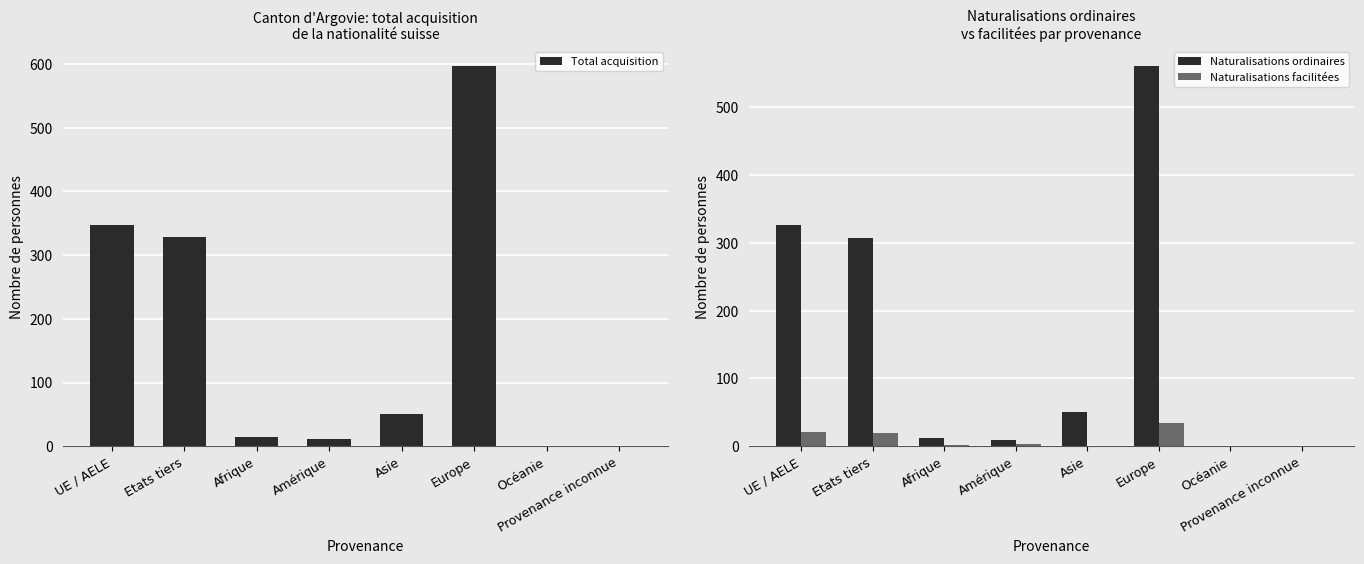

What is the difference between the maximum and minimum values in the Total acquisition series?

597